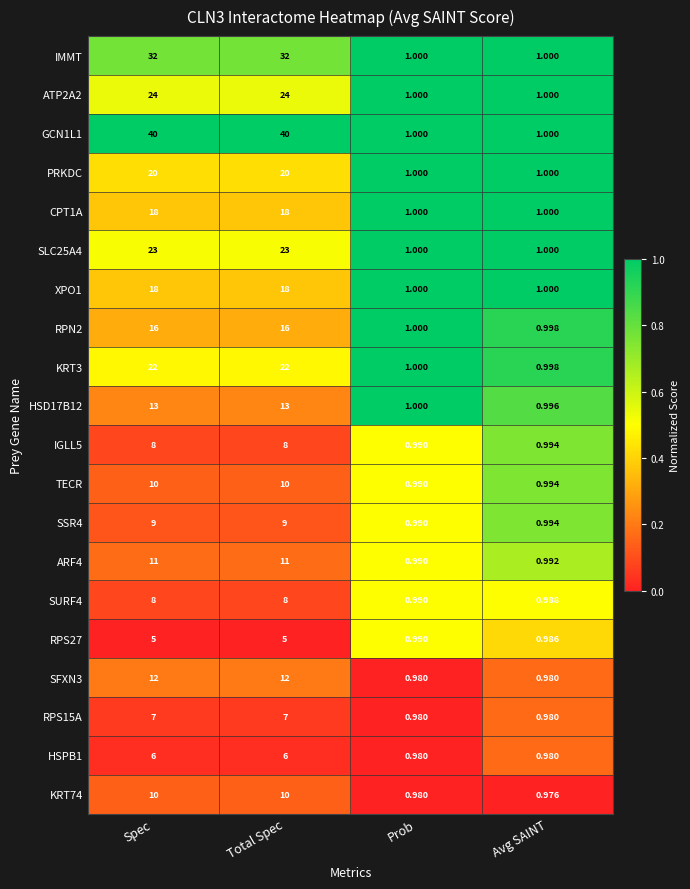

What is the maximum value shown in the chart?

40.0